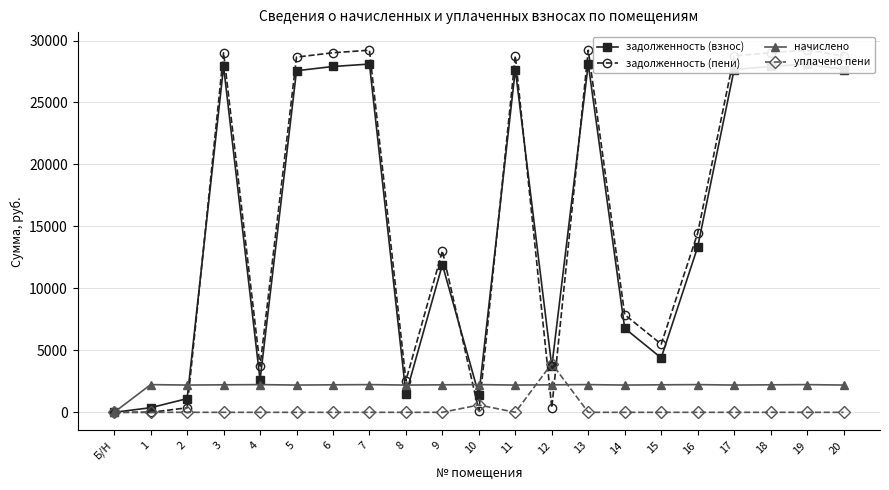

What is the average value of the начислено series?

2112.1